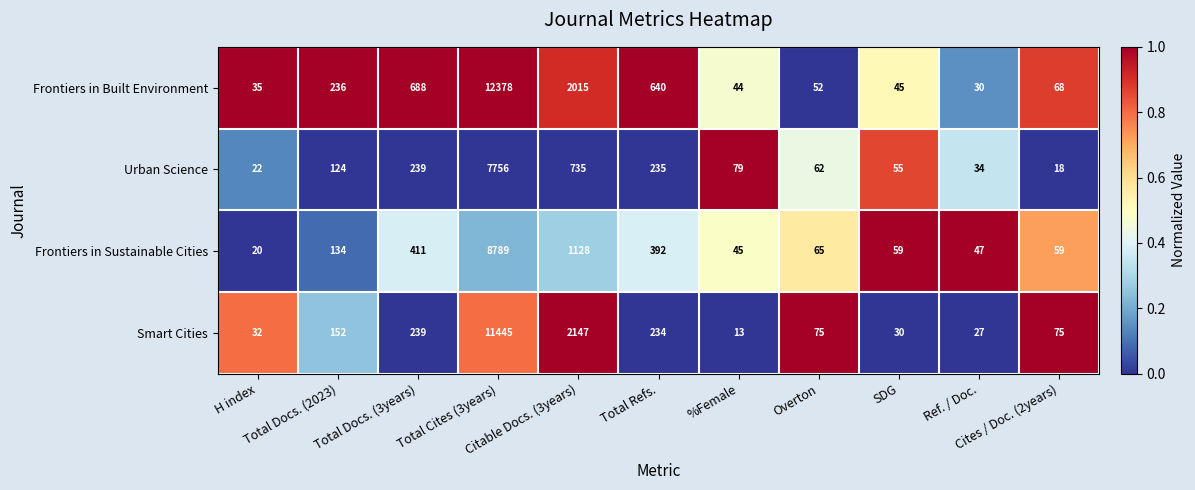

How many series are shown in this chart?

4